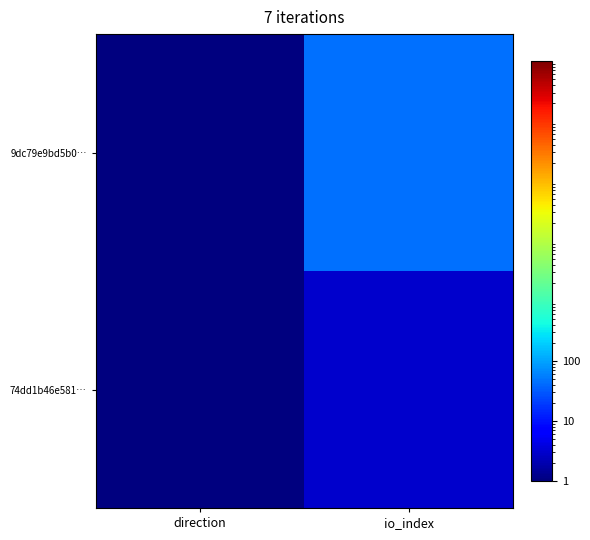

At how many categories does at least one series exceed 8?

1